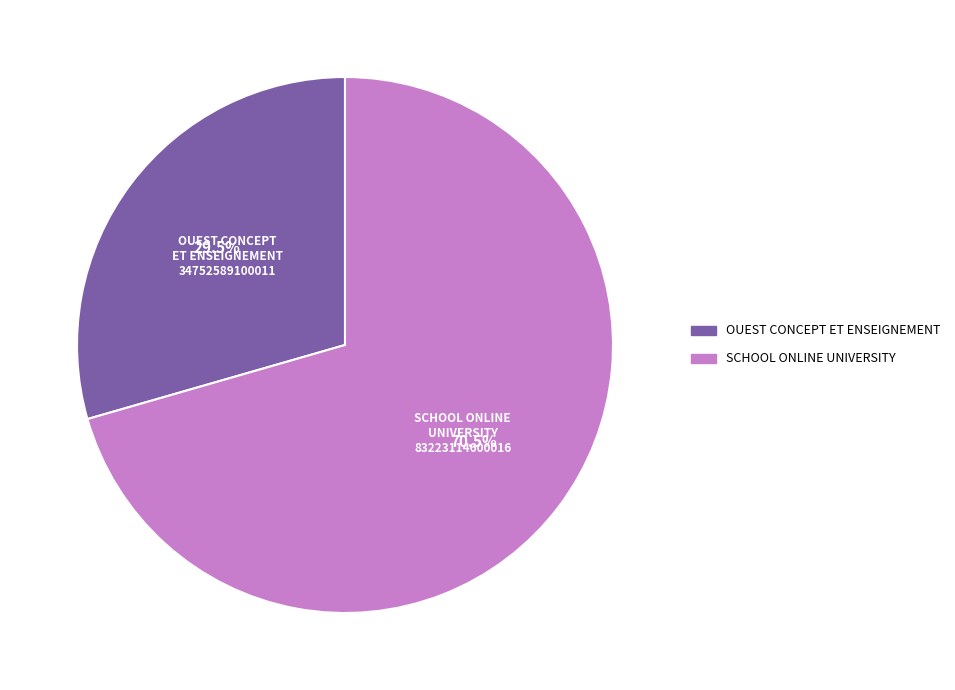

Is SCHOOL ONLINE UNIVERSITY the majority of the pie?

Yes